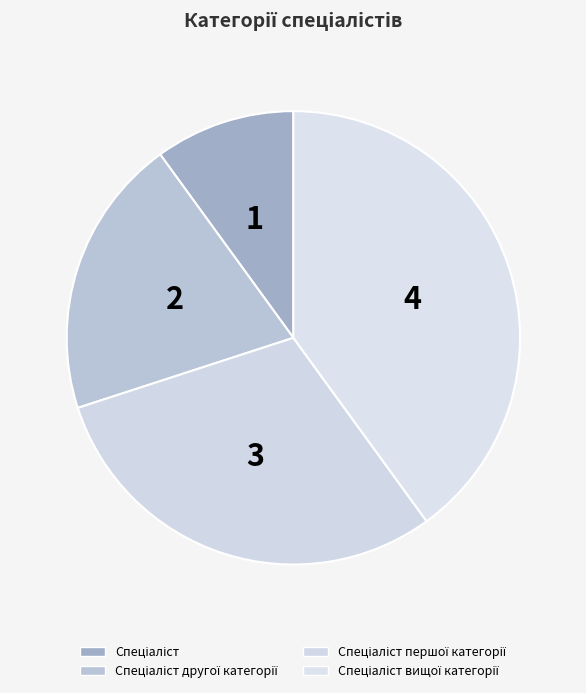

Count the number of slices in the pie.

4